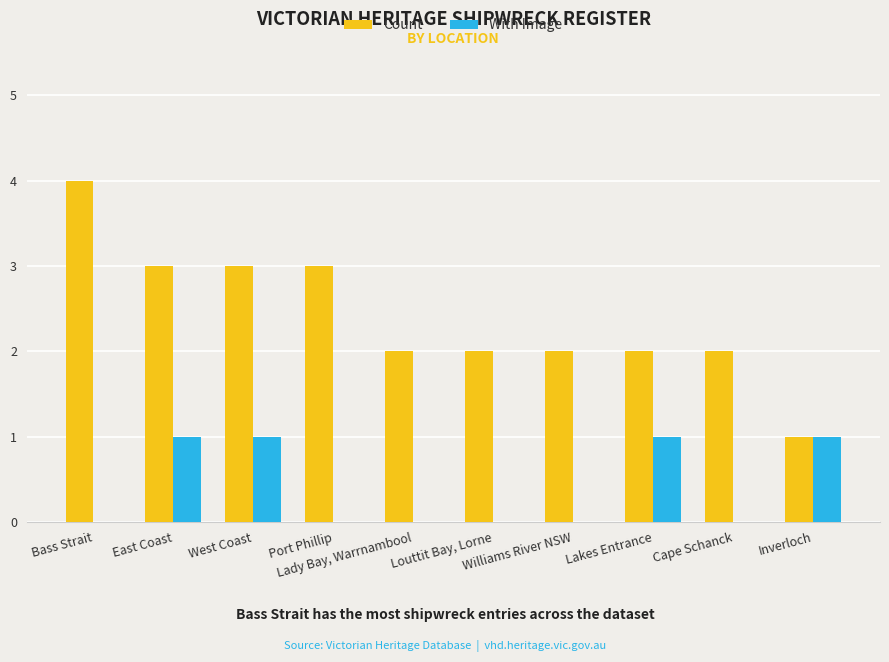

Which series has the largest total across all categories?

Count